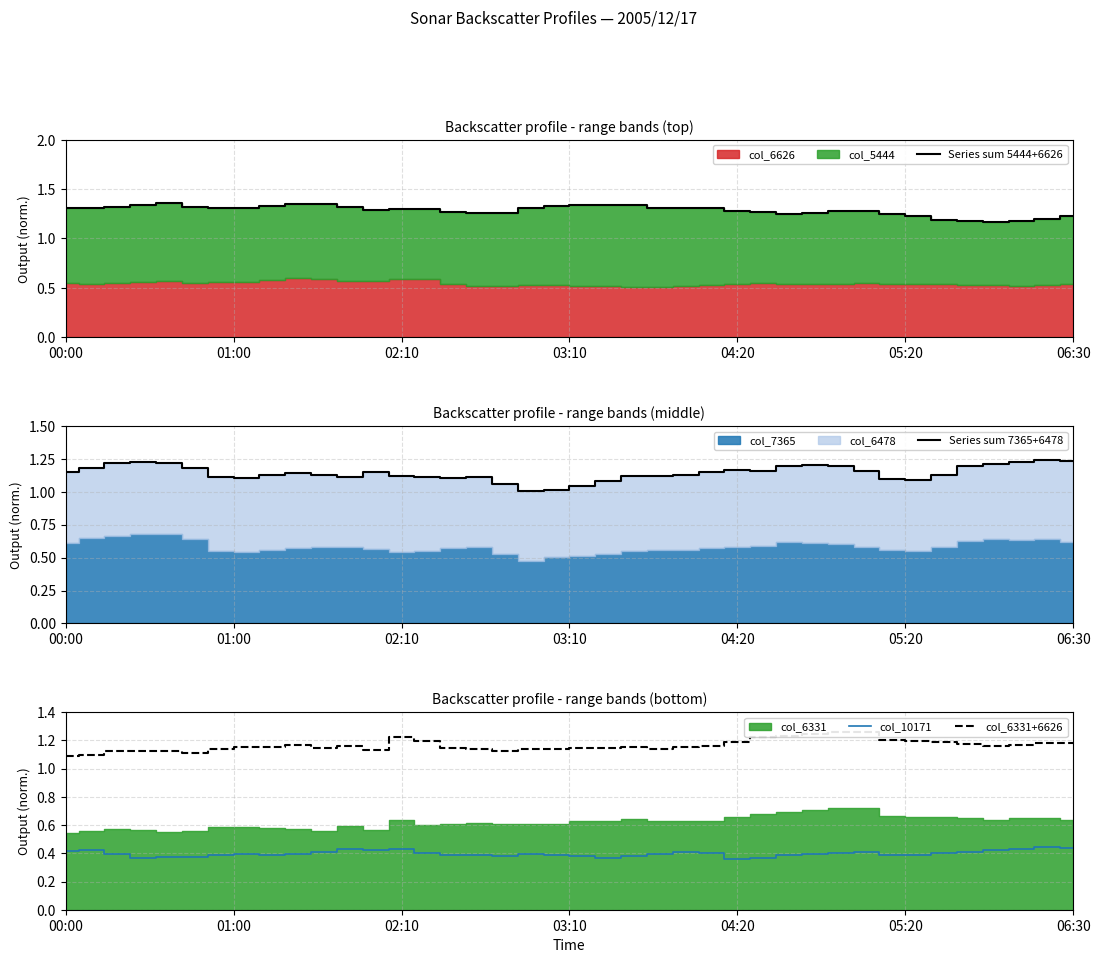

What position from the left is 10?

11